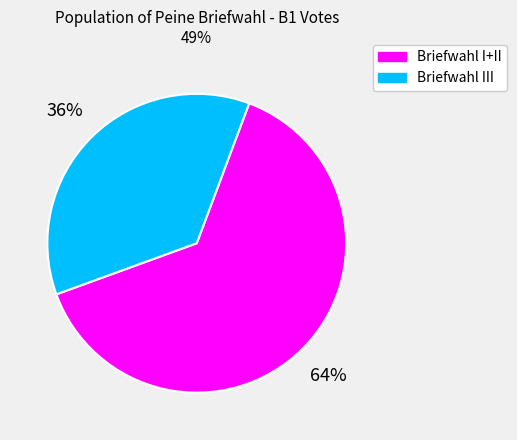

To the nearest percent, what portion does Briefwahl III represent?

36%